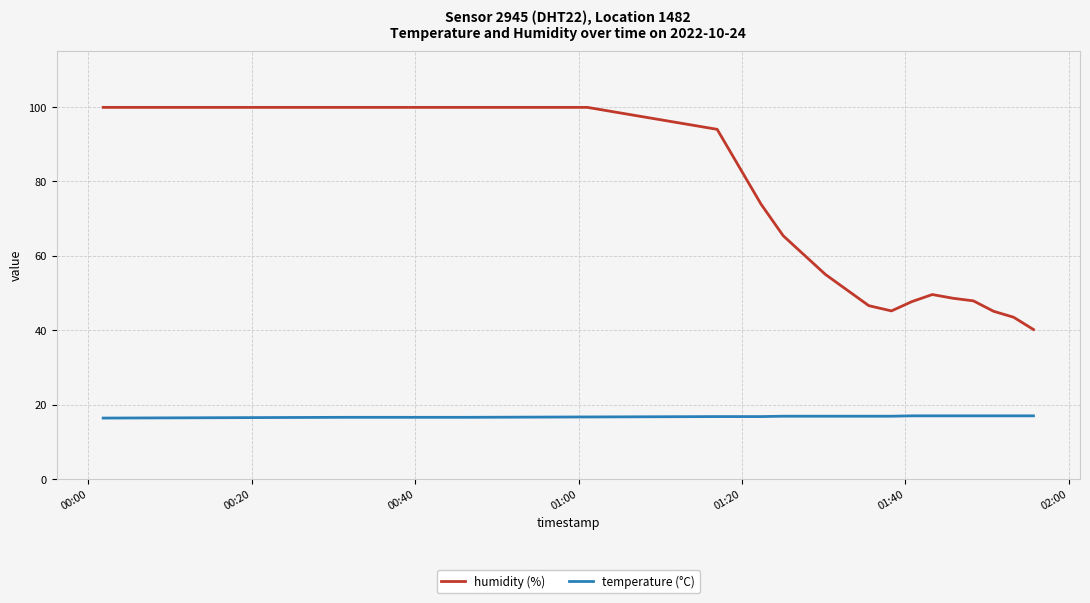

What is the minimum value shown in the chart?

16.4